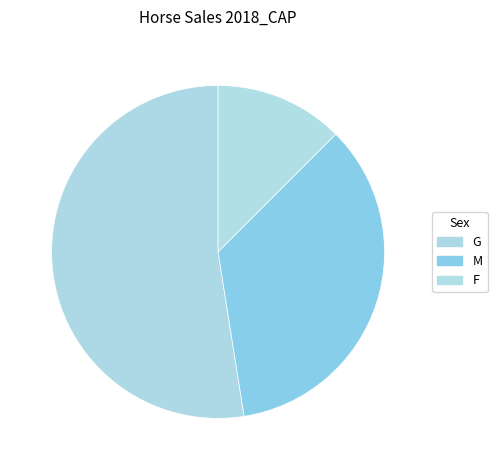

Which slice represents more than half of the pie?

G